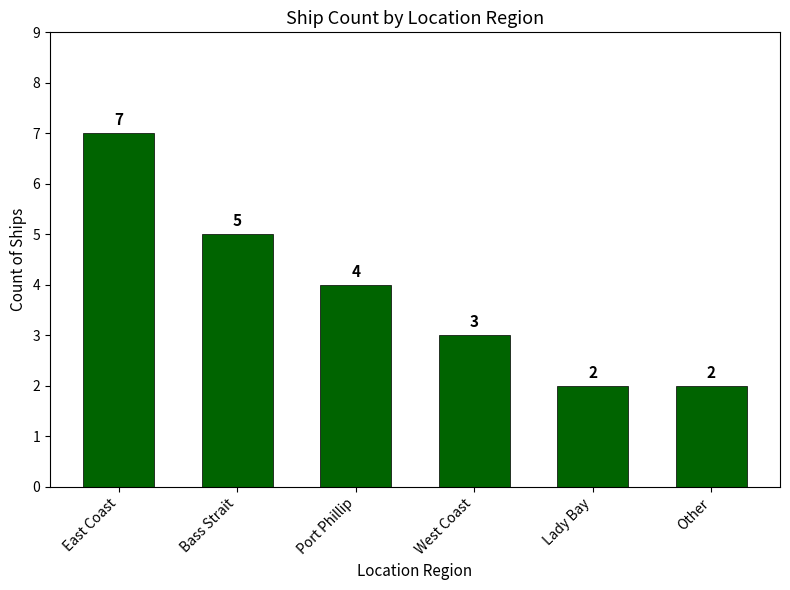

How many values are below 4?

3